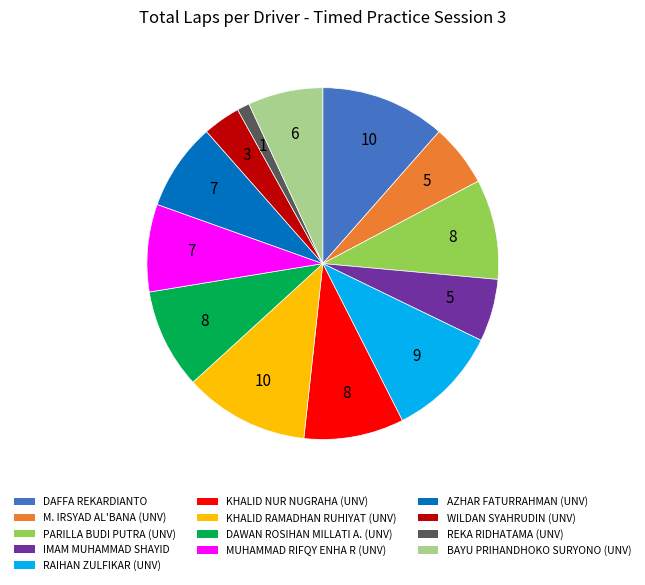

Is there any slice that represents more than half of the pie?

No